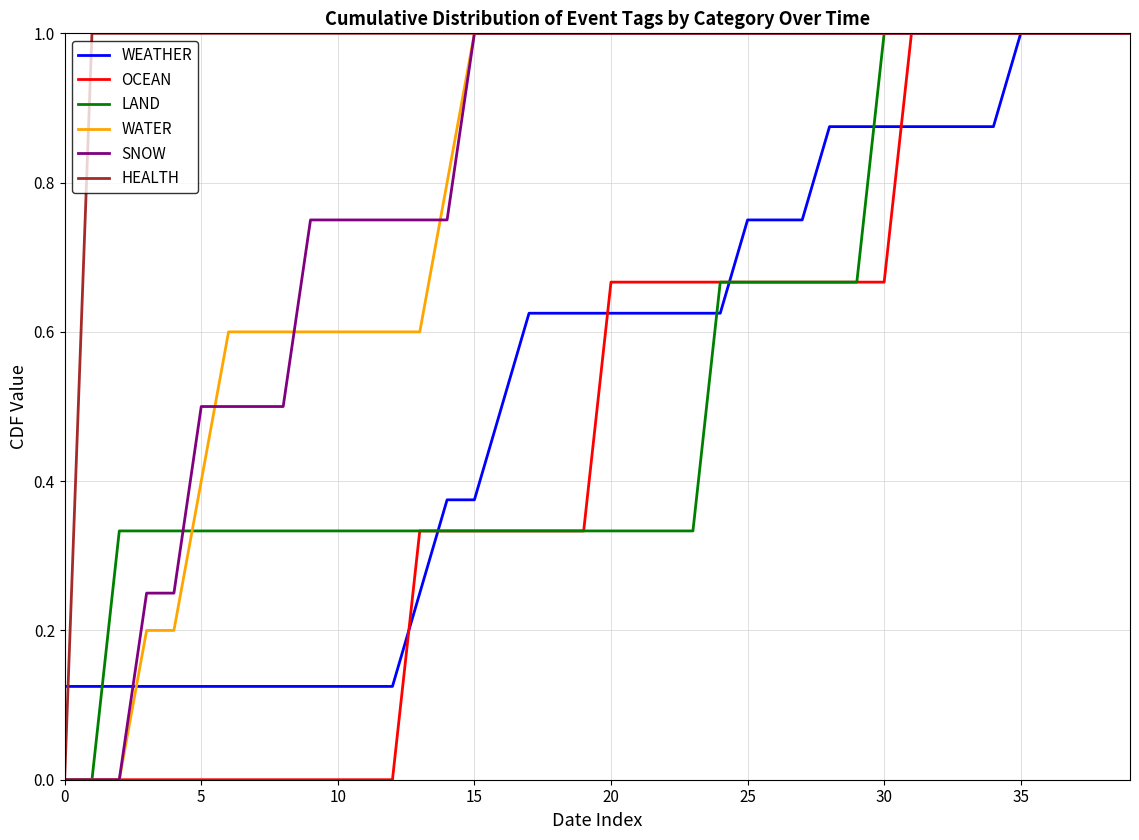

What is the maximum value for OCEAN?

1.0